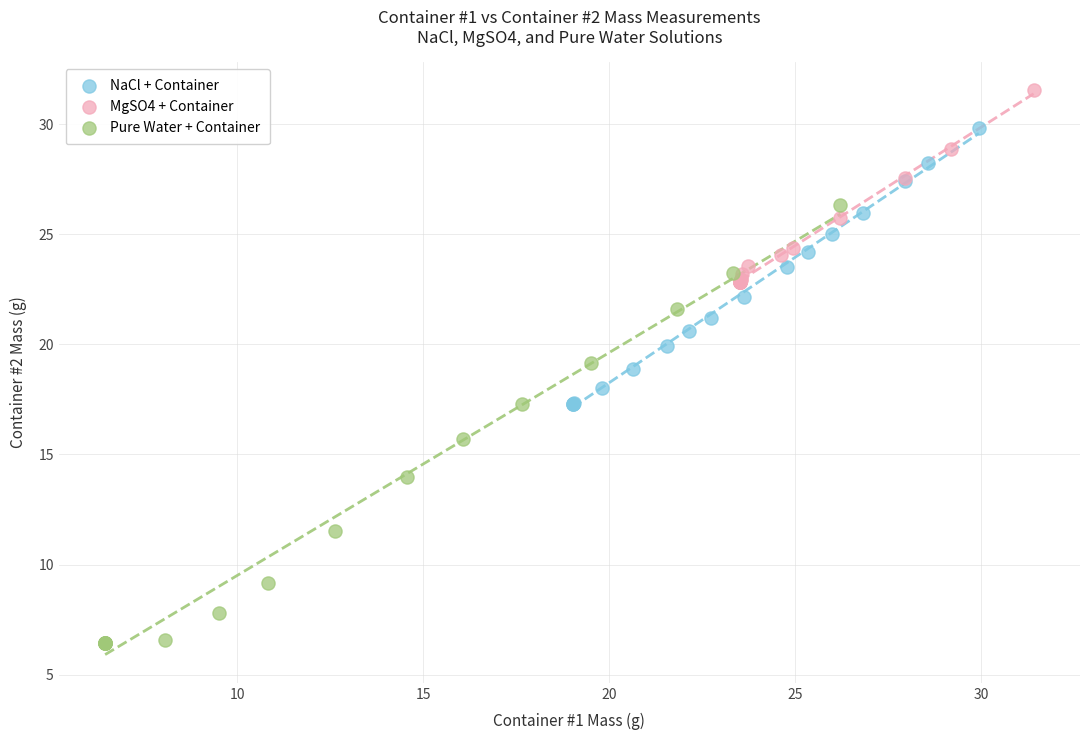

Which series reaches the minimum Y coordinate?

Pure Water + Container